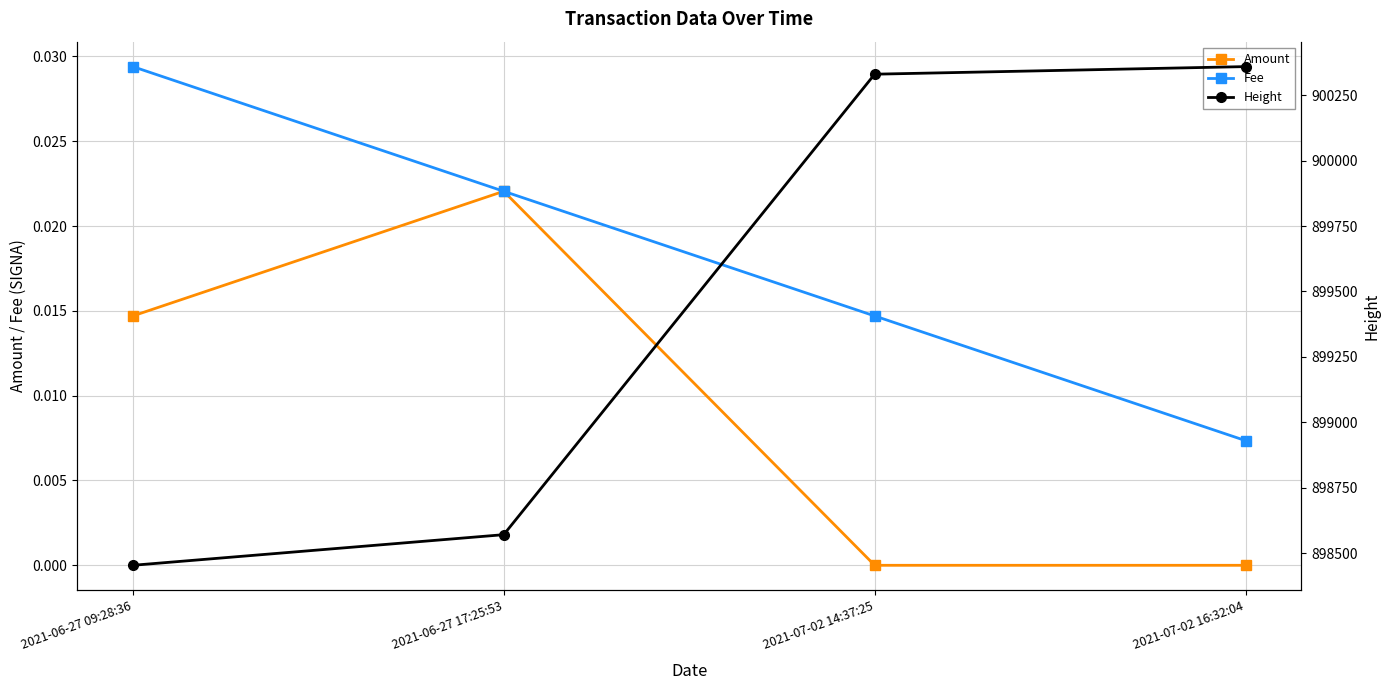

Between 2021-06-27 17:25:53 and 2021-07-02 16:32:04, which is larger?

2021-06-27 17:25:53